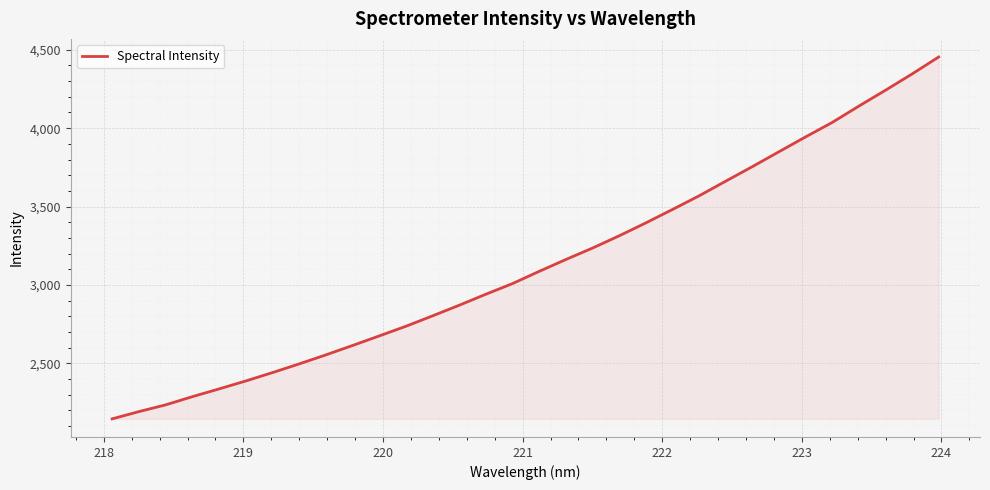

What is the greatest value displayed?

4453.7